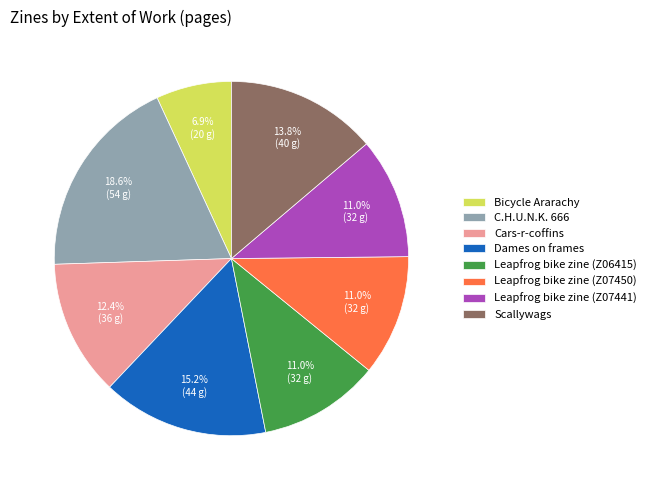

What is the largest slice in the pie chart?

C.H.U.N.K. 666